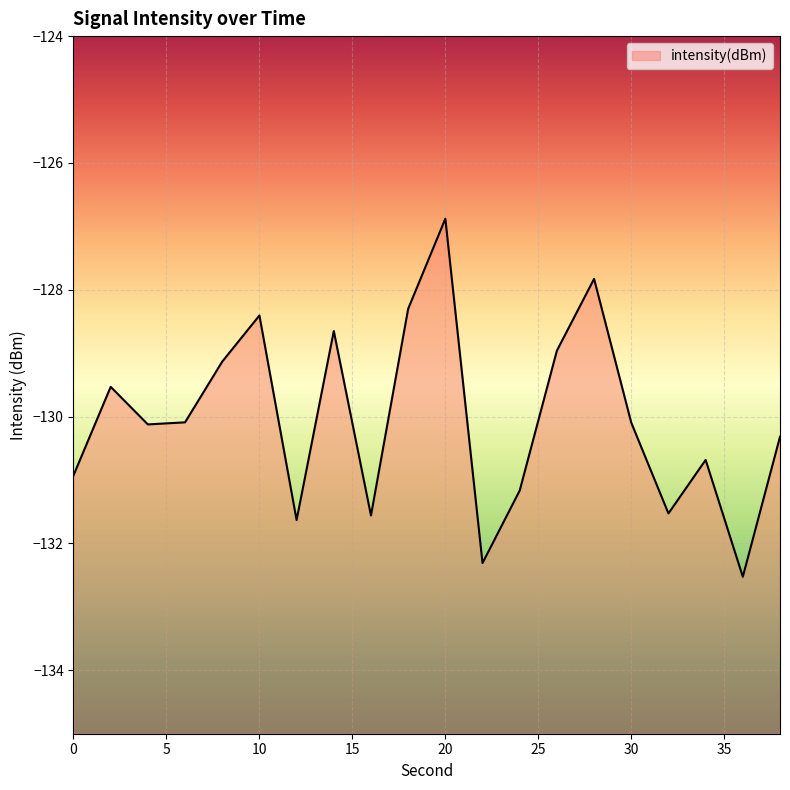

Between 28 and 32, which is larger?

28